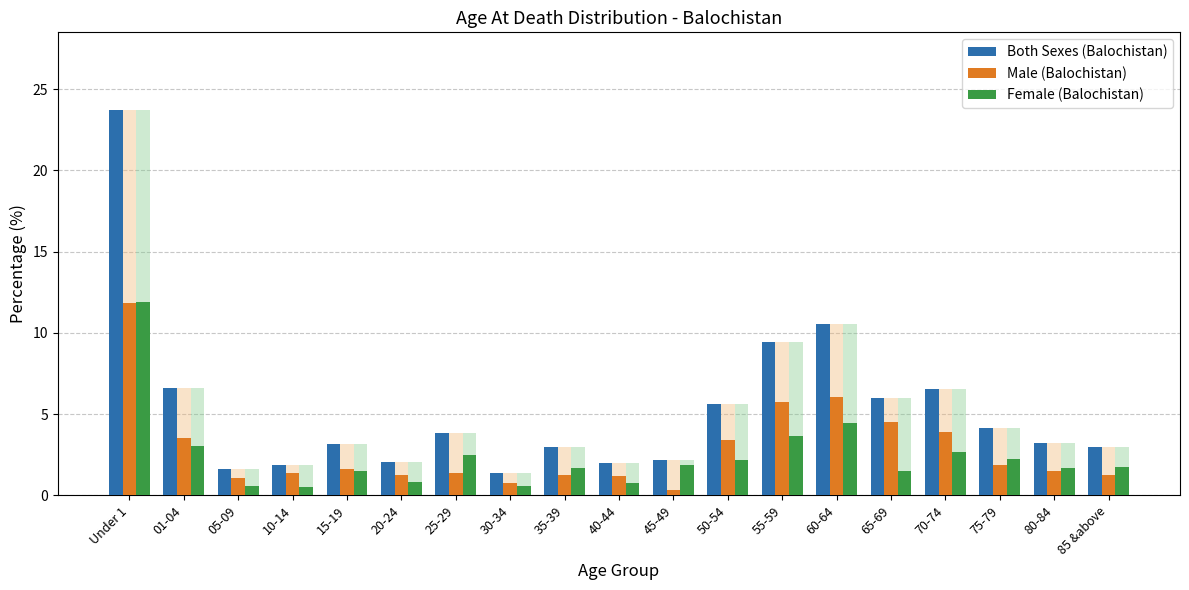

What position from the right is 50-54?

8